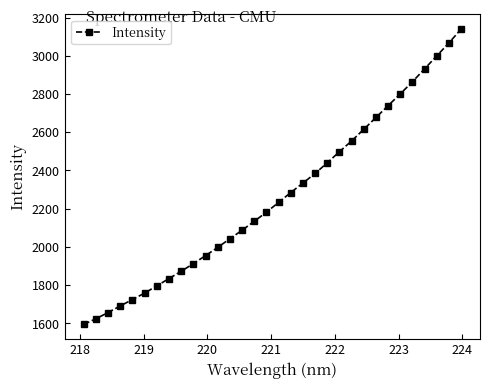

How many lines are shown in the chart?

1